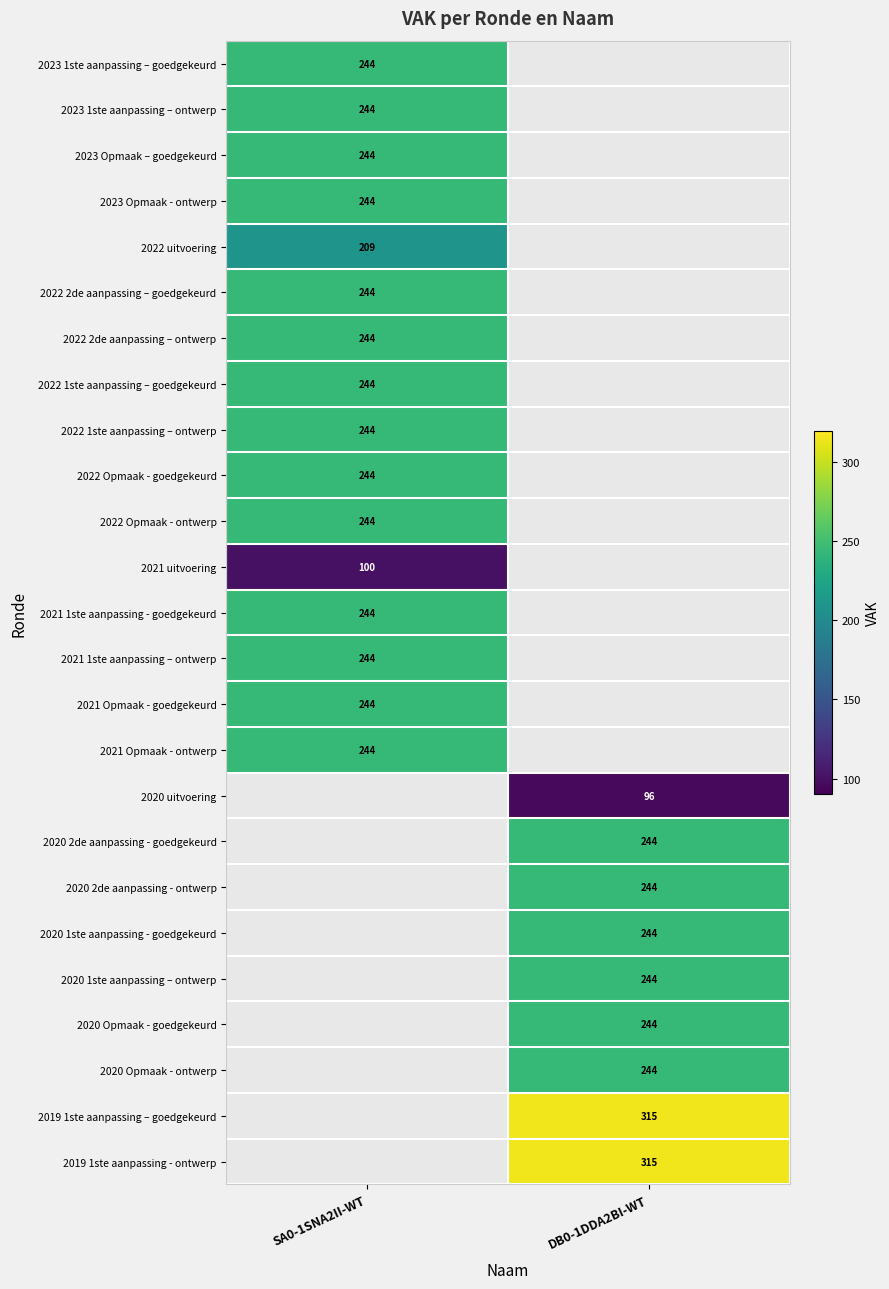

True or false: 2022 2de aanpassing – goedgekeurd has a value of 244 at SA0-1SNA2II-WT.

True